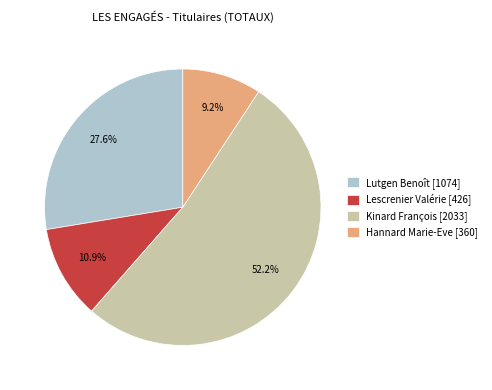

To the nearest percent, what is the average slice percentage?

25%